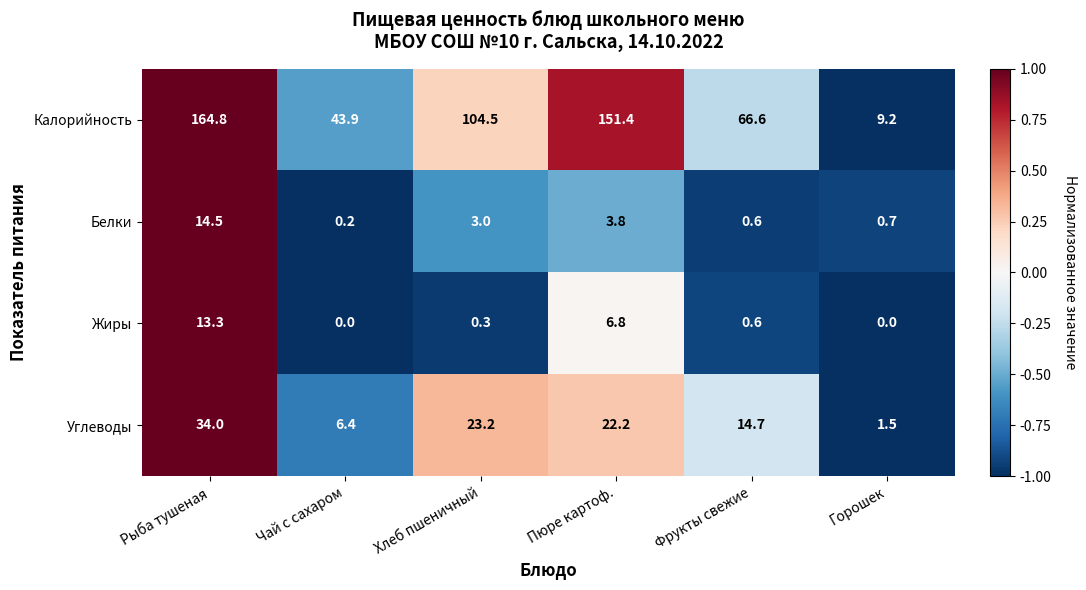

At how many categories does at least one series exceed 0?

6